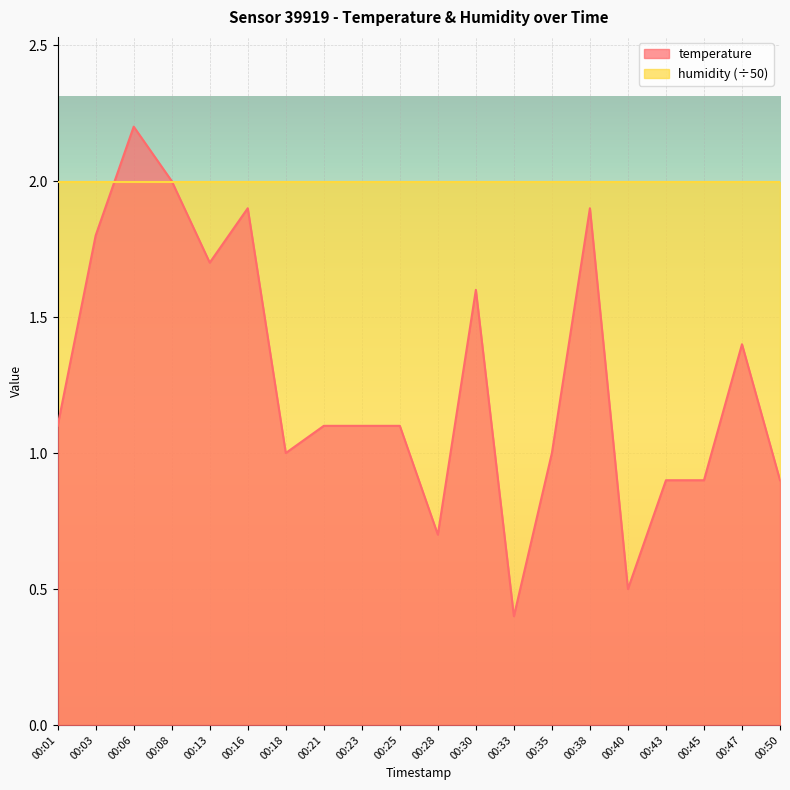

Which has a higher value, 00:30 or 00:50?

00:30